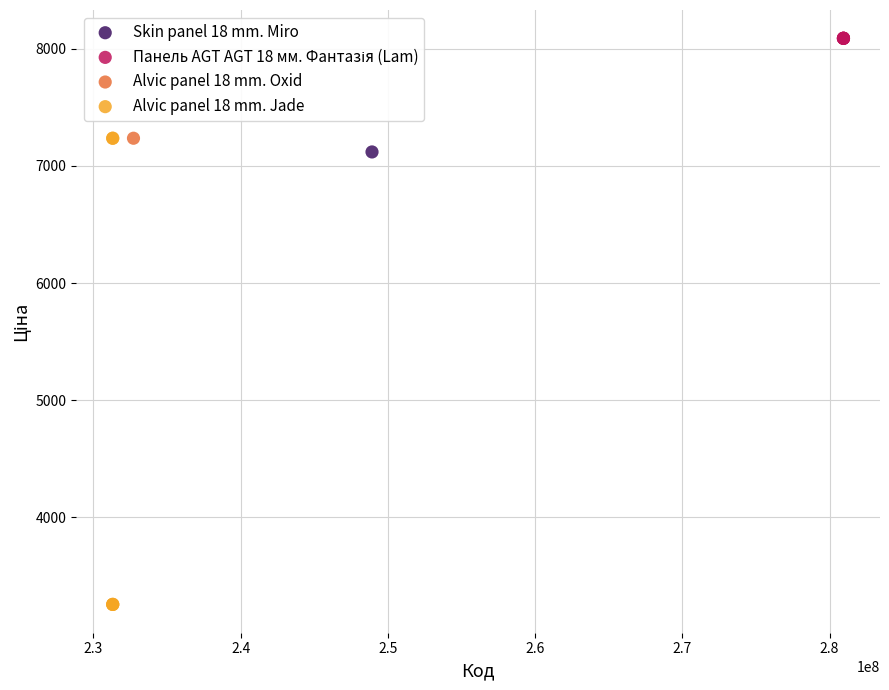

Which series reaches the minimum Y coordinate?

Alvic panel 18 mm. Jade